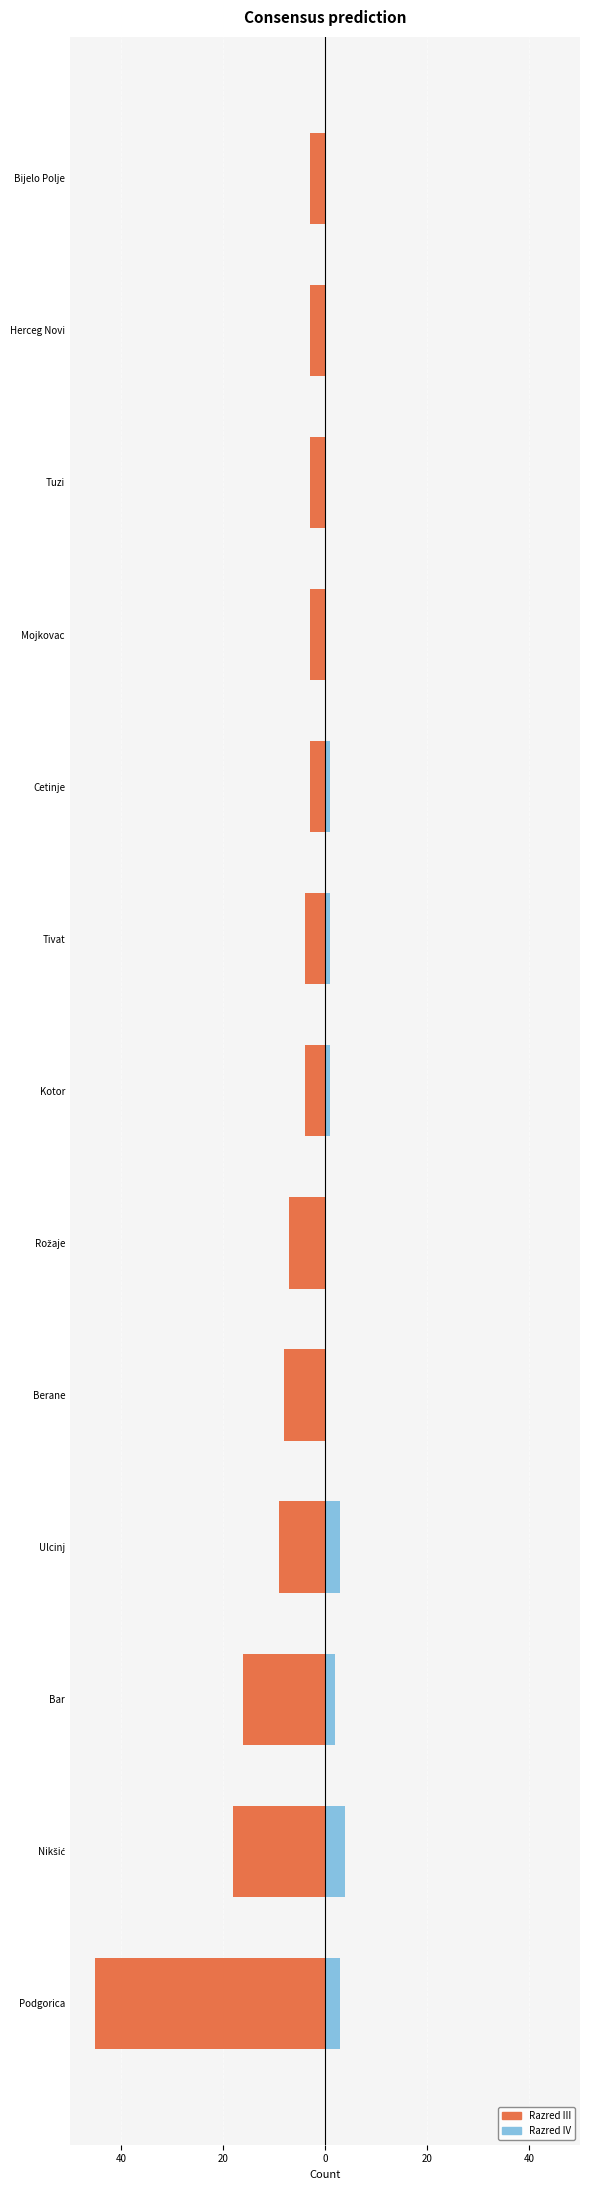

How many values in the Razred III series exceed -4?

5